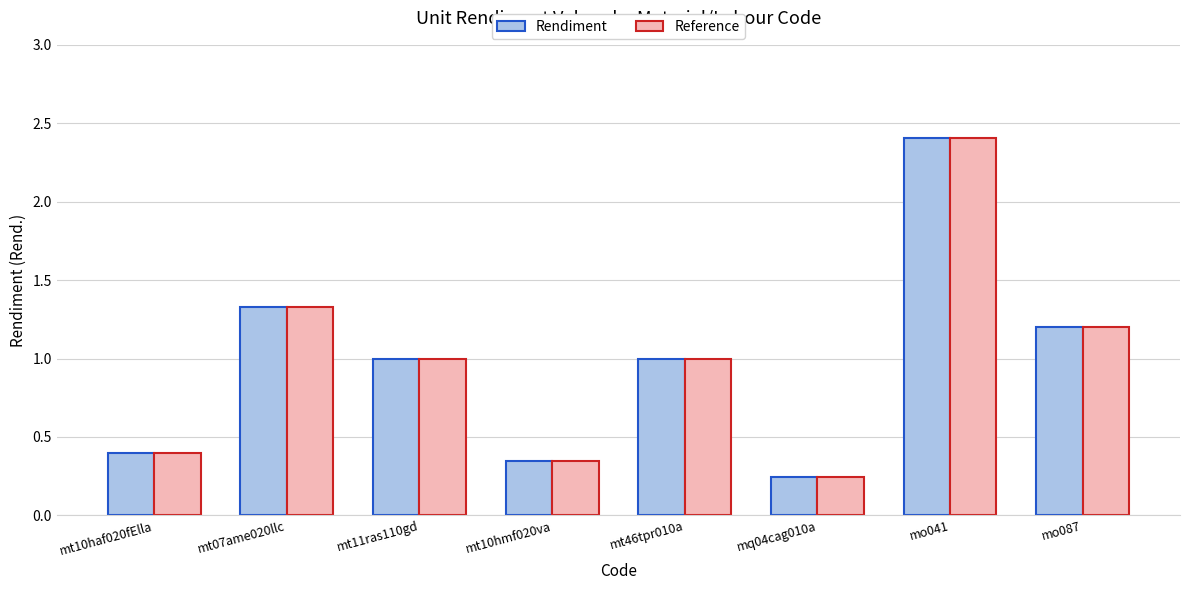

What are all the series names shown in the legend?

Rendiment, Reference